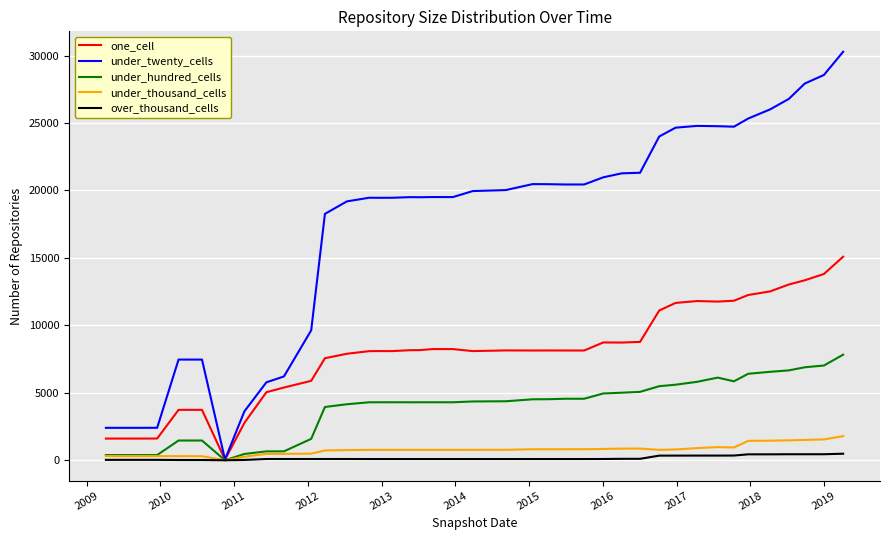

What is the greatest value displayed?

30281